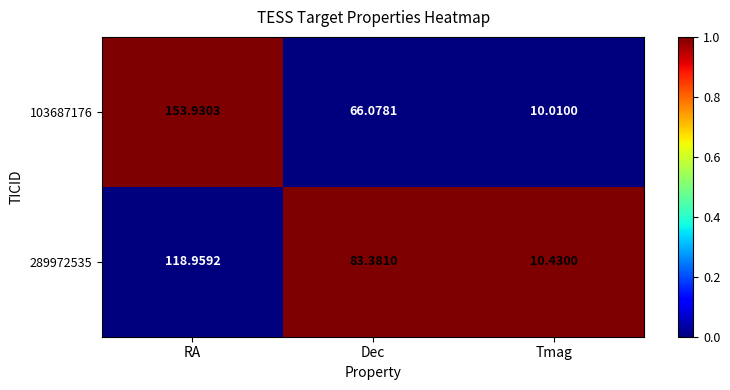

List the labels in order of 103687176 value, smallest first.

Tmag, Dec, RA